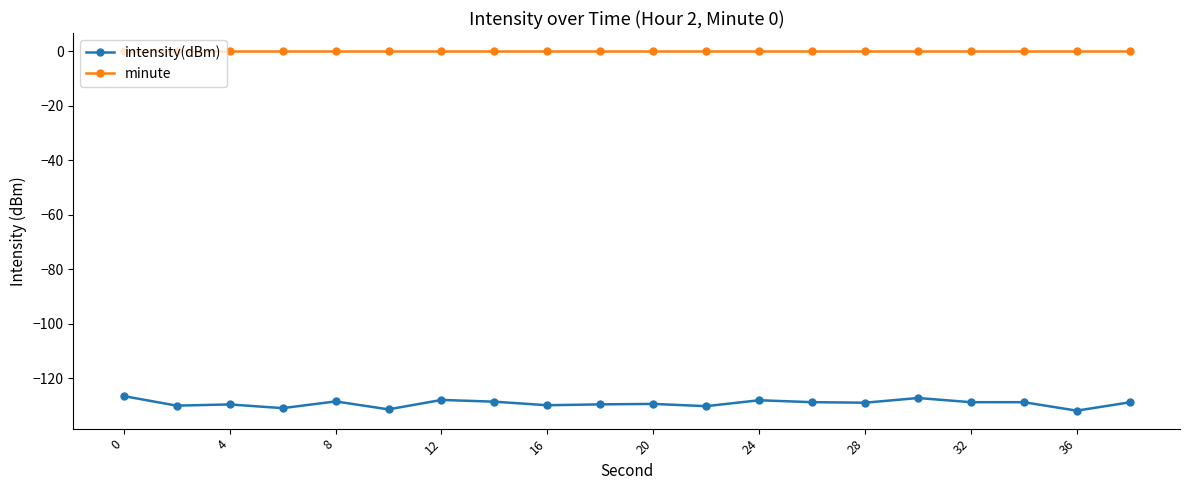

What is the value of the intensity(dBm) point at the 11th from the left?

-129.4